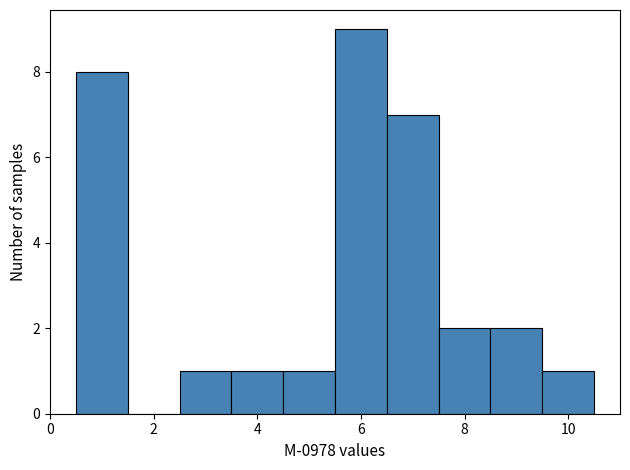

Reading left to right, transcribe this chart: for each bar, give the range it covers on the x-axis and its height. Neither the bar edges nor the heights are printed on the chart, so give them approximately, as read against the axes.

0.5 to 1.5: 8
1.5 to 2.5: 0
2.5 to 3.5: 1
3.5 to 4.5: 1
4.5 to 5.5: 1
5.5 to 6.5: 9
6.5 to 7.5: 7
7.5 to 8.5: 2
8.5 to 9.5: 2
9.5 to 10.5: 1